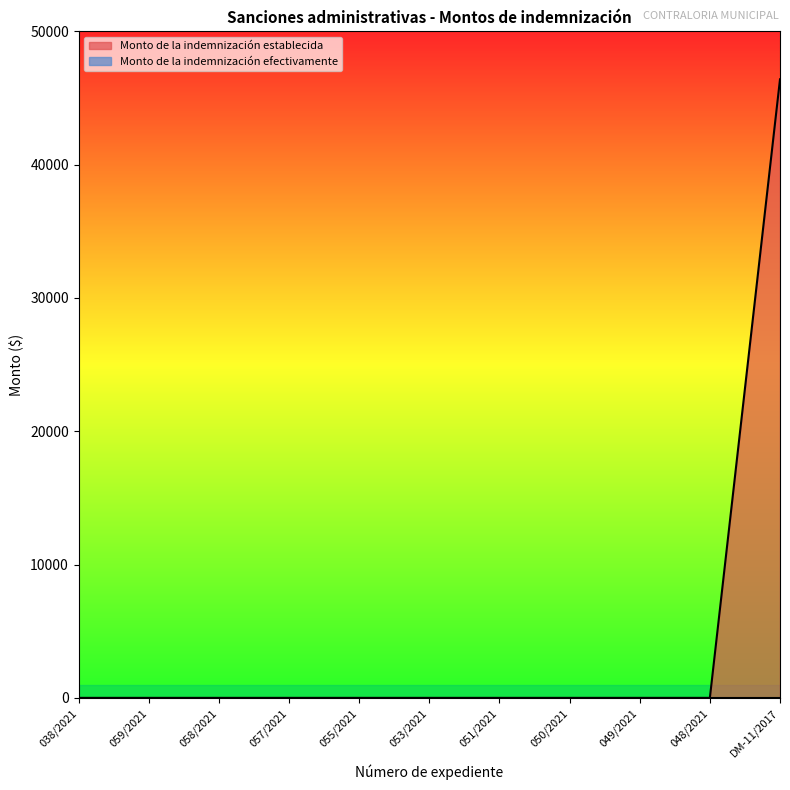

The value at 050/2021 is -23849. True or false?

False